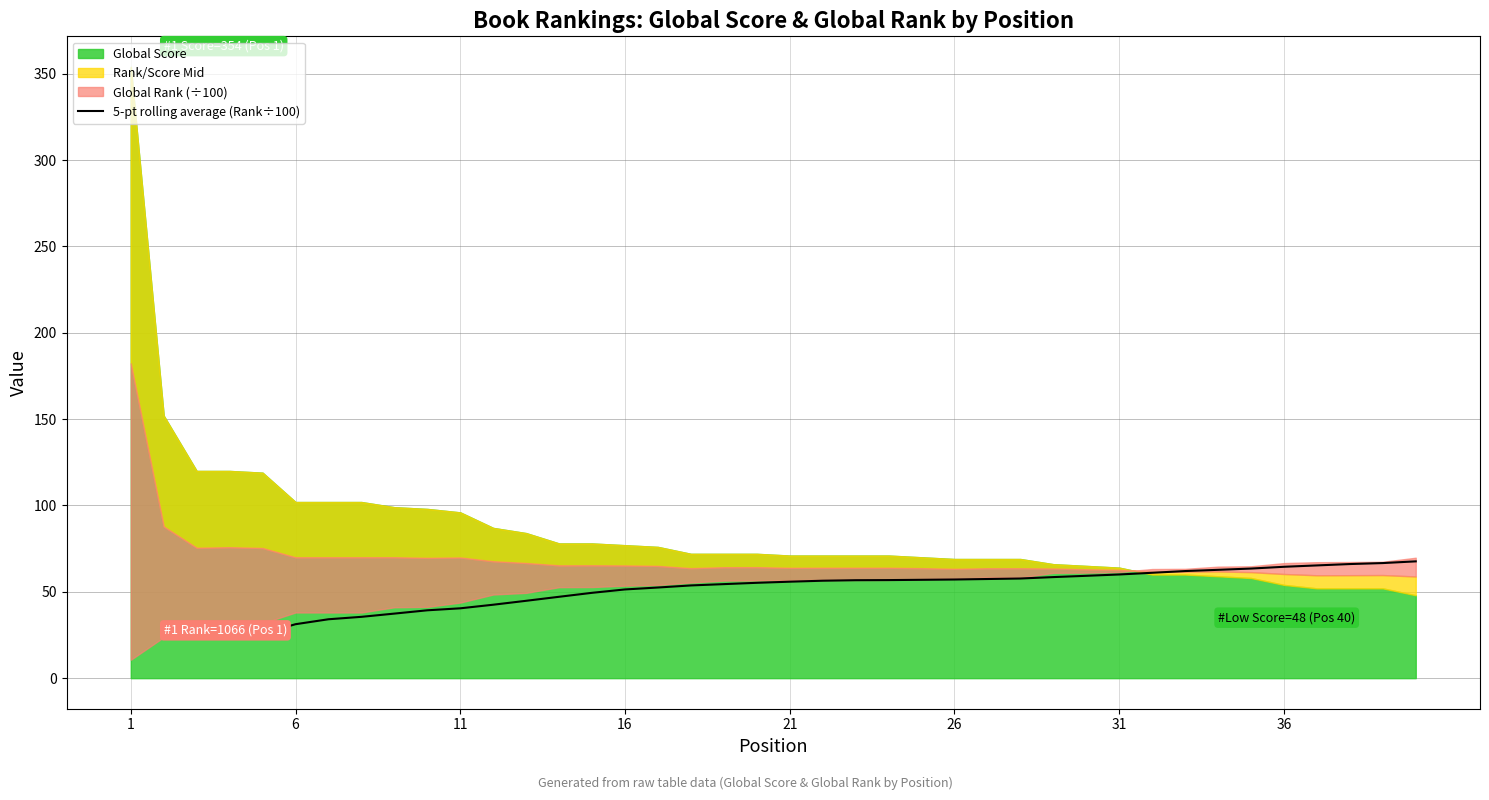

Which has a higher value, 13 or 33?

33